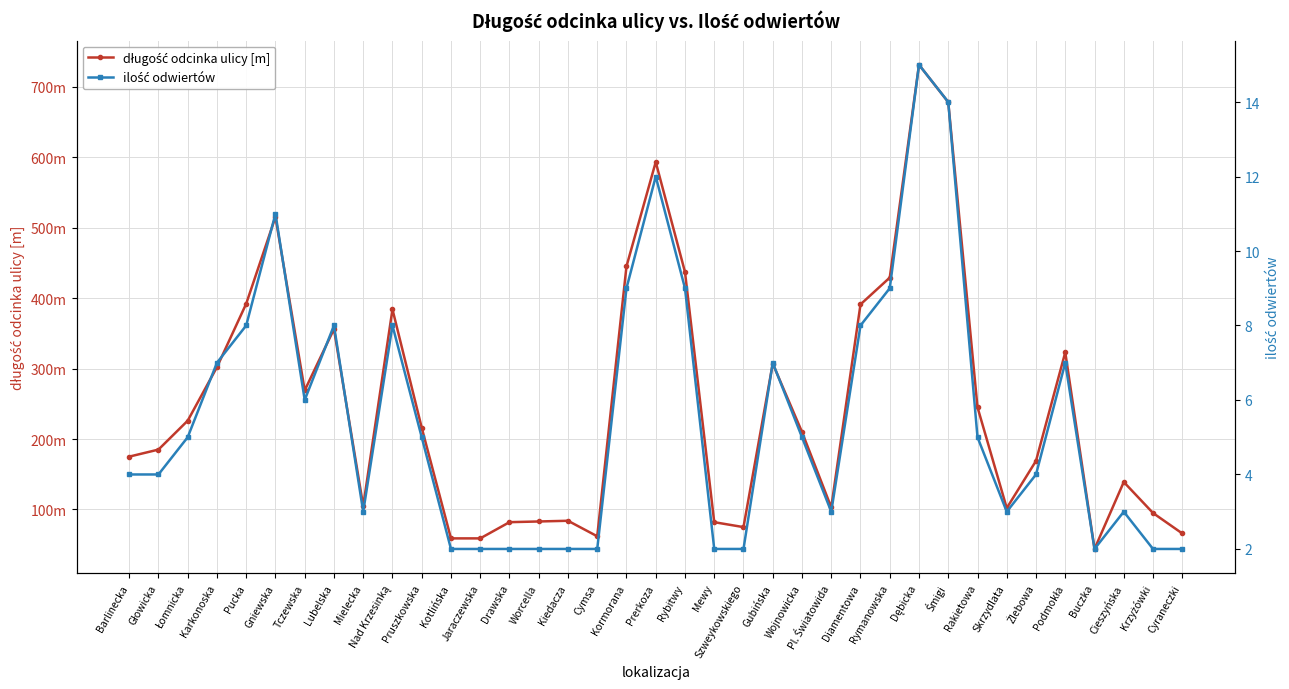

What is the difference between the second highest and second lowest values in the ilość odwiertów series?

12